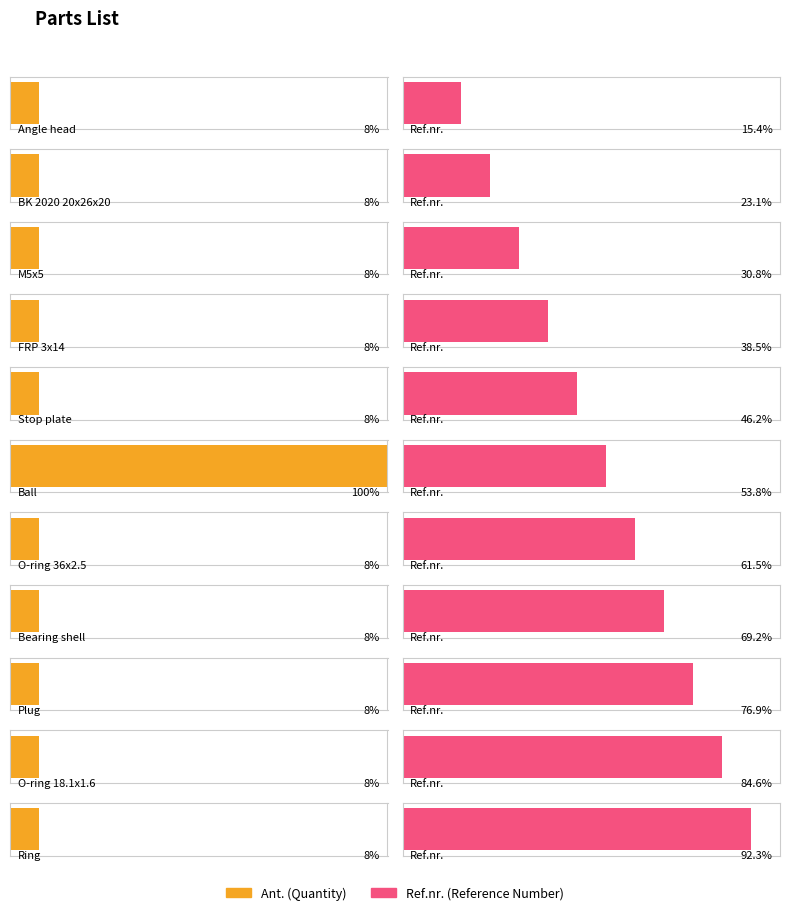

Which series has the largest total across all categories?

Ref.nr.